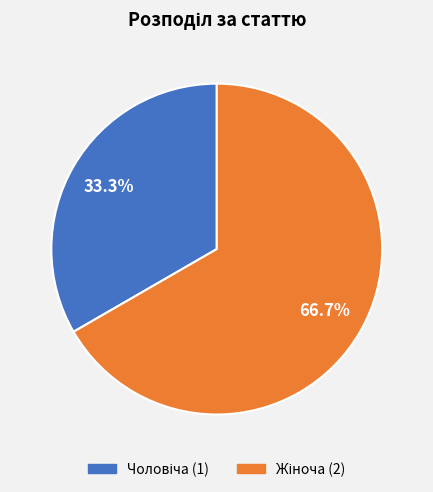

Is there any slice that represents more than half of the pie?

Yes